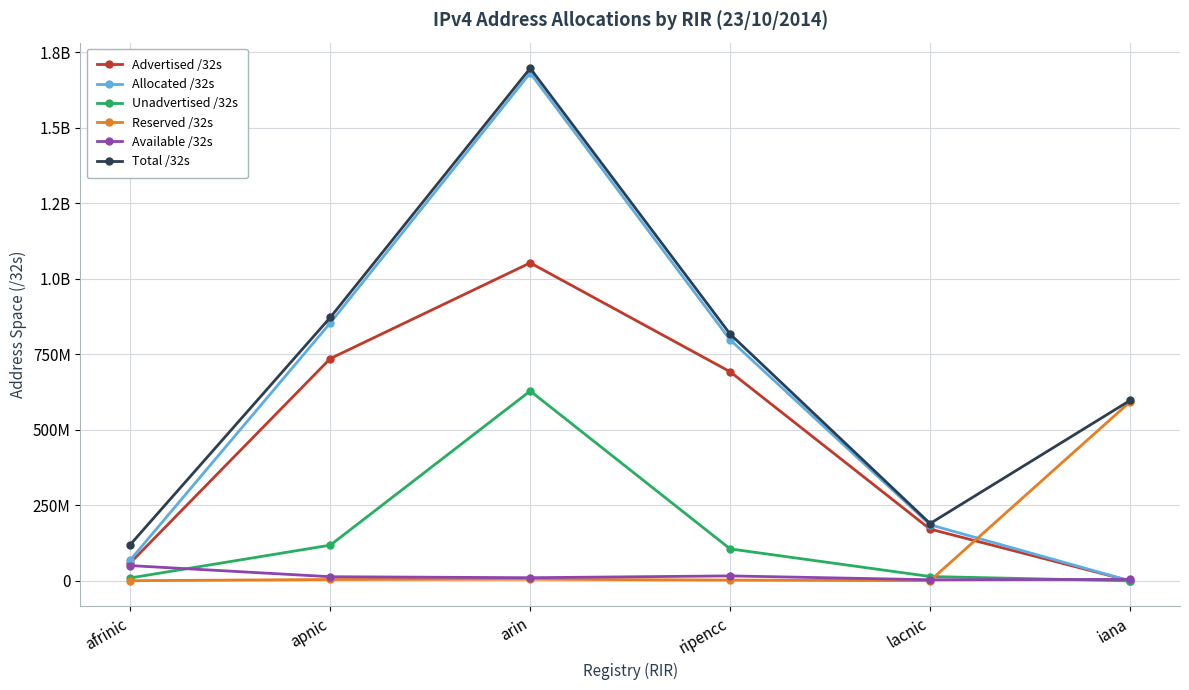

What are all the series names shown in the legend?

Advertised /32s, Allocated /32s, Unadvertised /32s, Reserved /32s, Available /32s, Total /32s